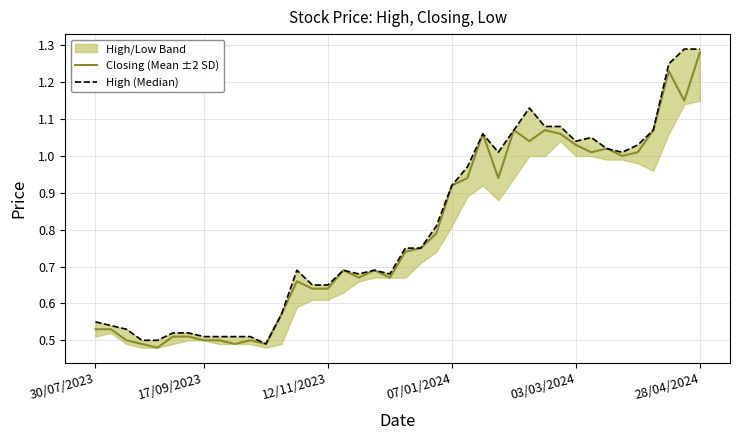

The Closing (Mean ±2 SD) series shows 0.8 at 12/11/2023. True or false?

False